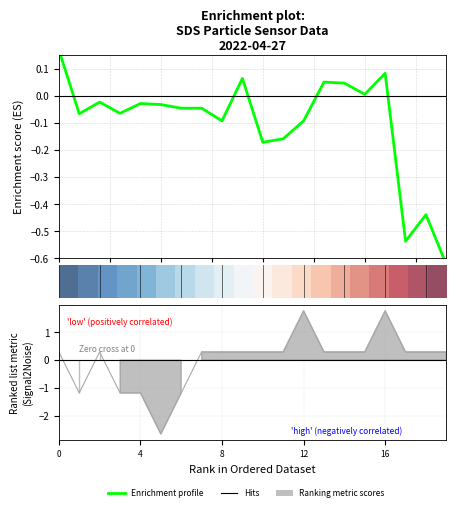

What is the spread (max minus min) of values at 12.5?

0.3